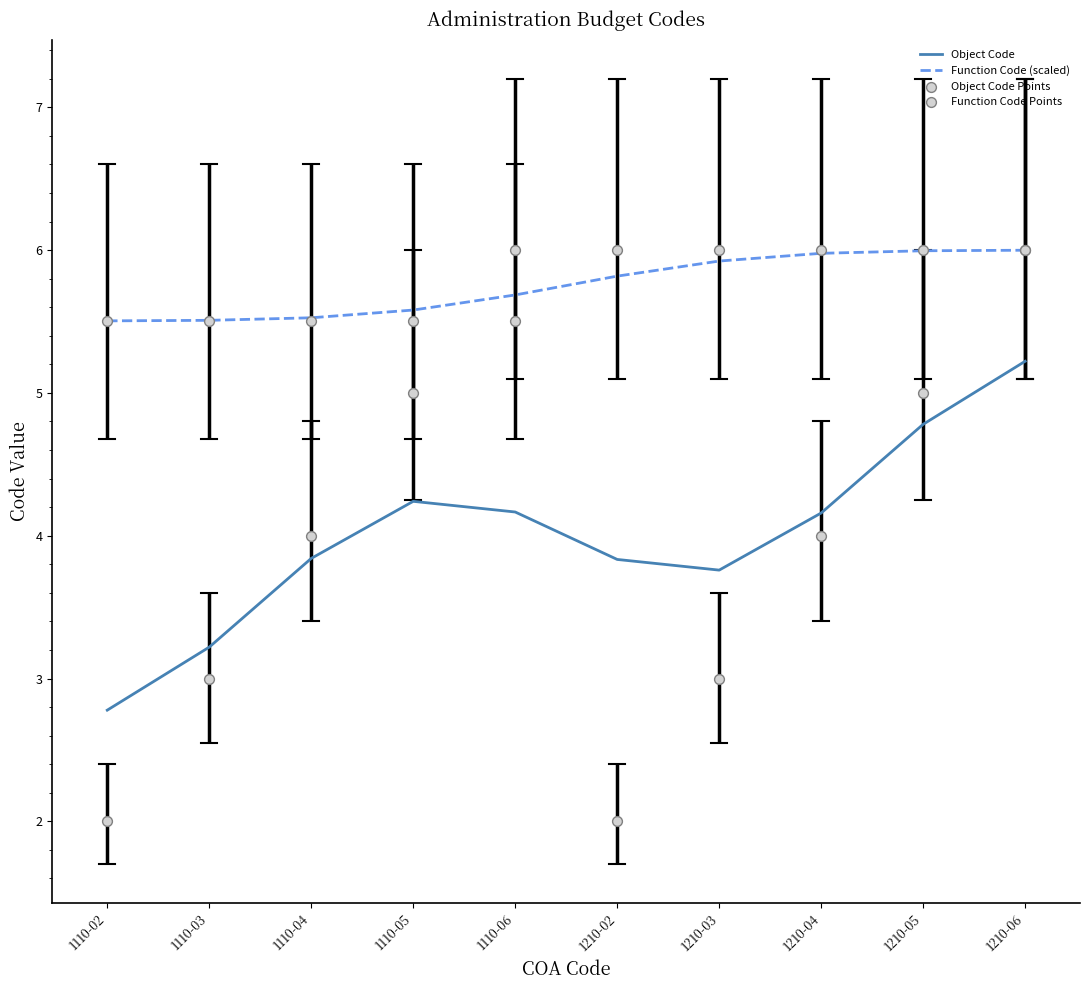

Which series contains the highest Y value?

Object Code Points